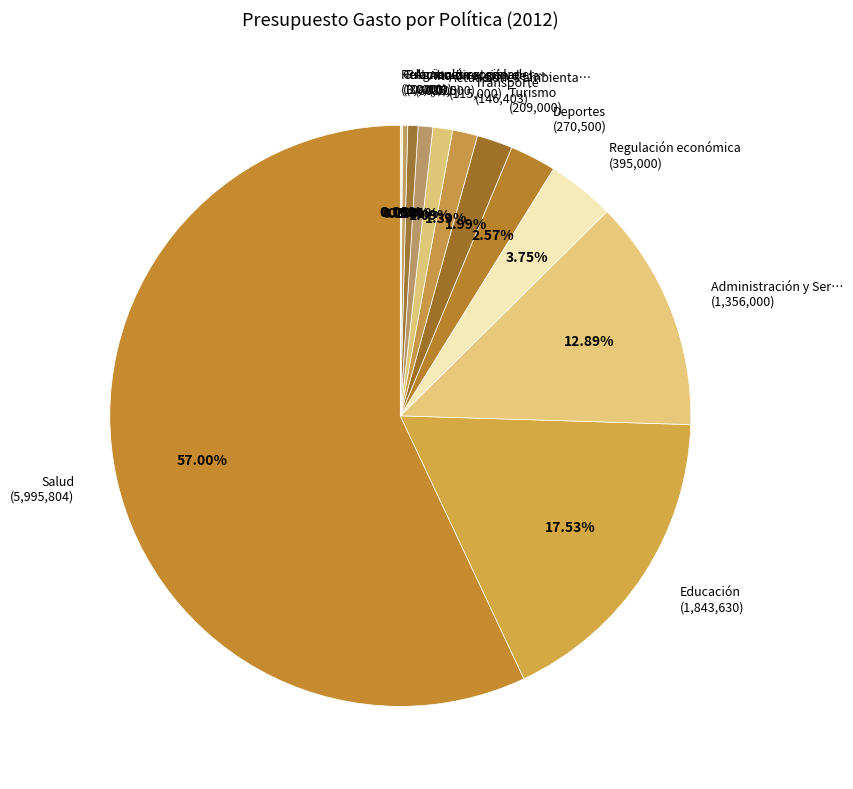

What is the largest slice in the pie chart?

Salud